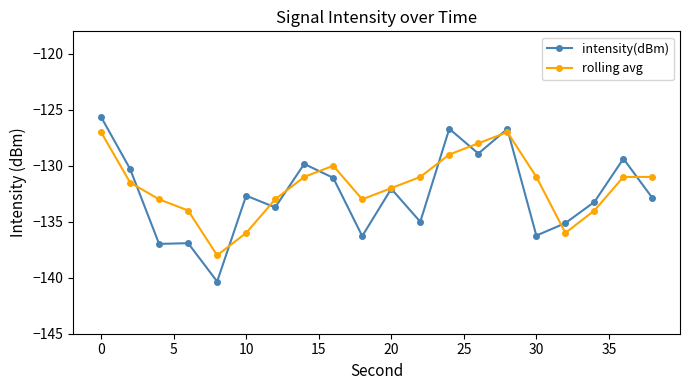

List the series in order of their peak value, lowest first.

rolling avg, intensity(dBm)